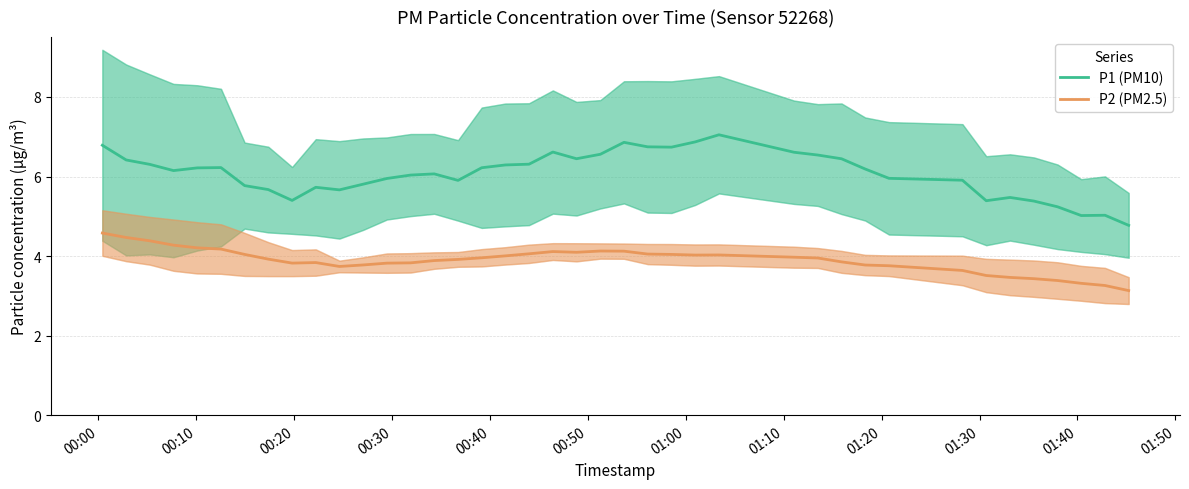

At how many categories does at least one series exceed 5?

39